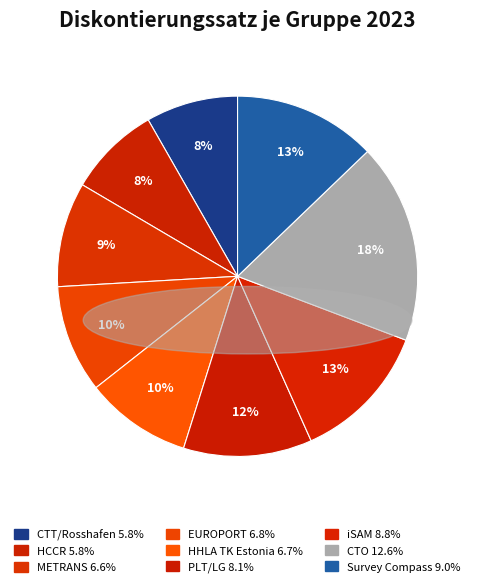

True or false: HHLA TK Estonia accounts for 22% of the total.

False